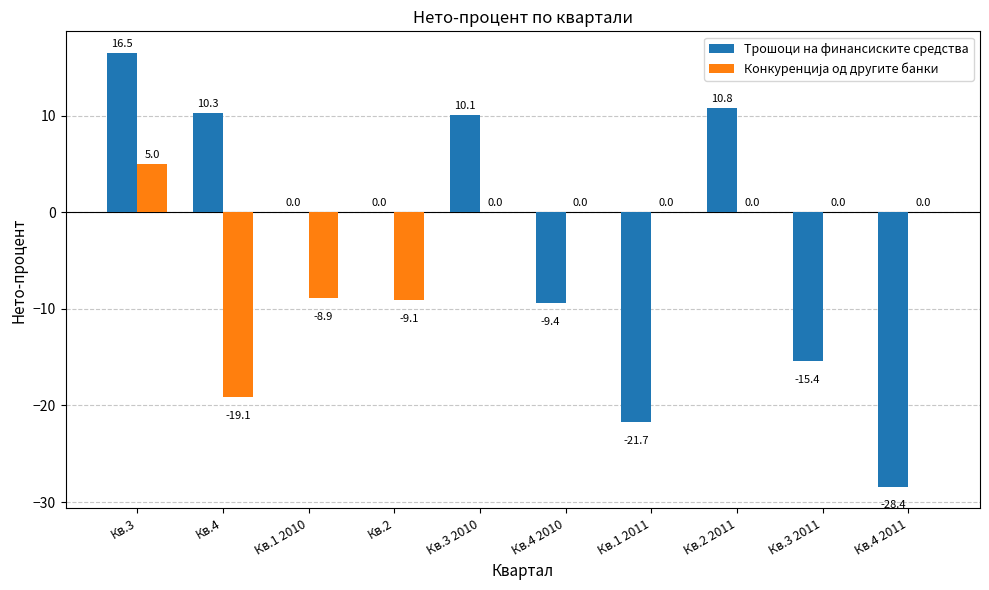

True or false: Трошоци на финансиските средства has a value of 10.8 at Кв.2 2011.

True